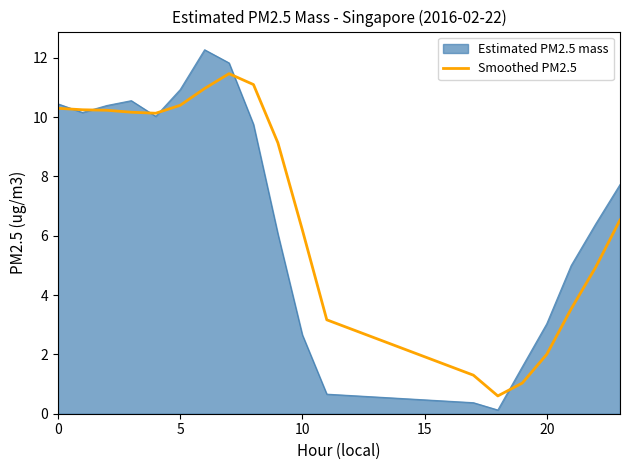

Rank the series by their maximum value, from highest to lowest.

Estimated PM2.5 mass, Smoothed PM2.5